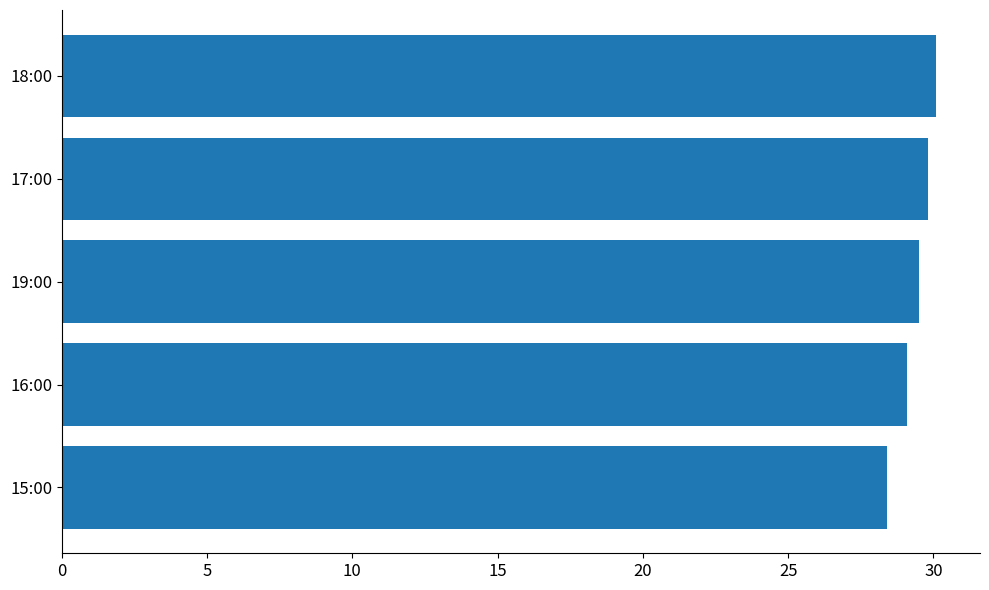

Where is the data nearest to the value 29?

16:00